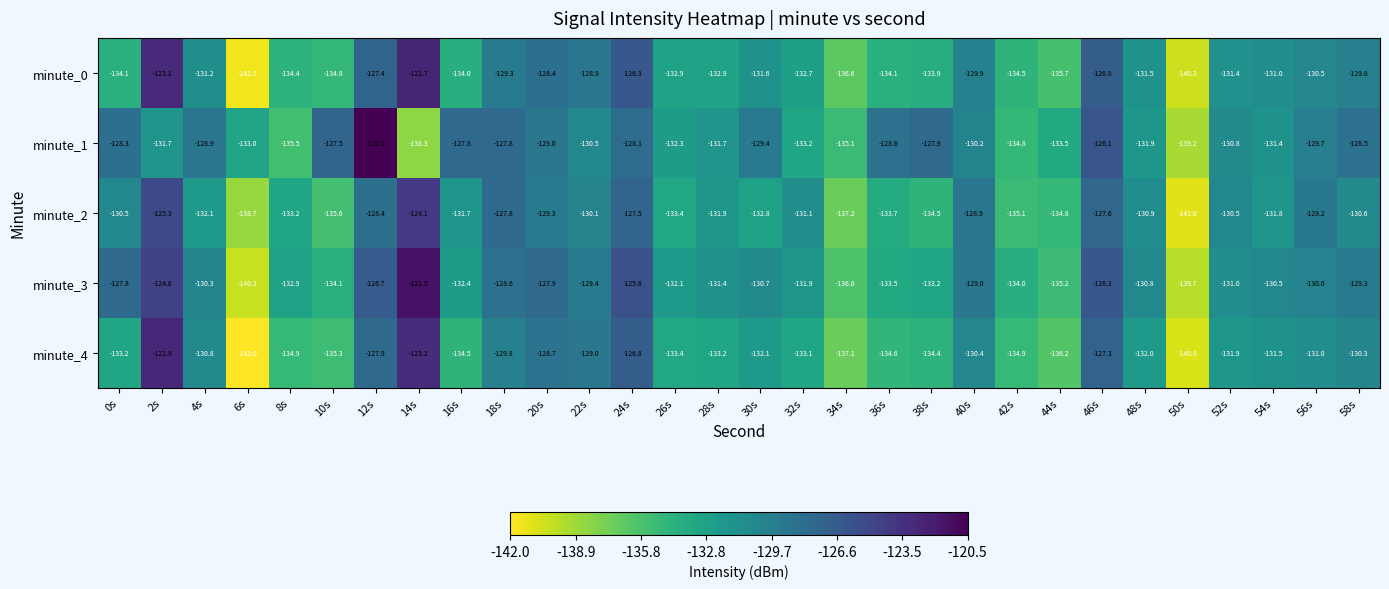

At which category is the sum across all series the highest?

2s